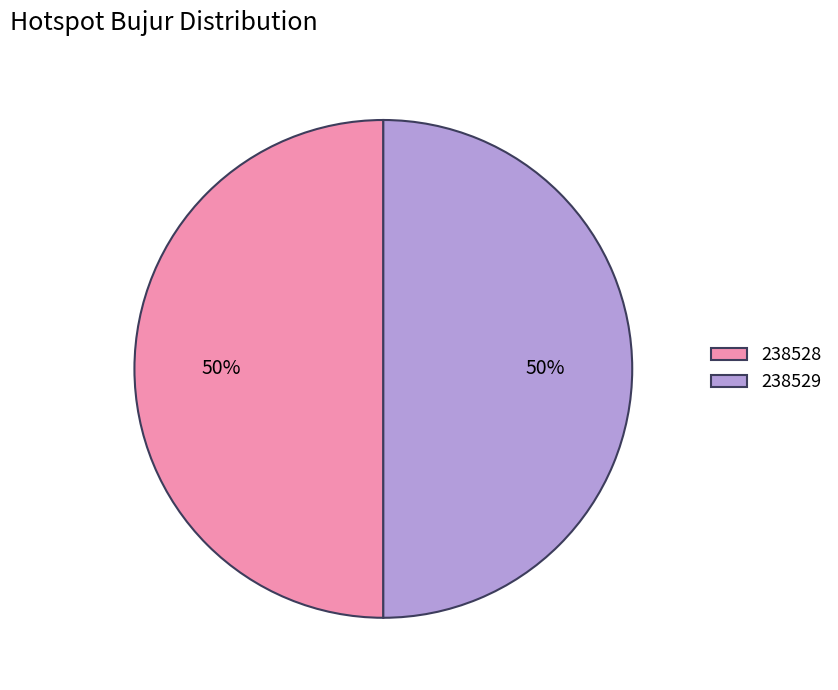

How many slices are in this pie chart?

2